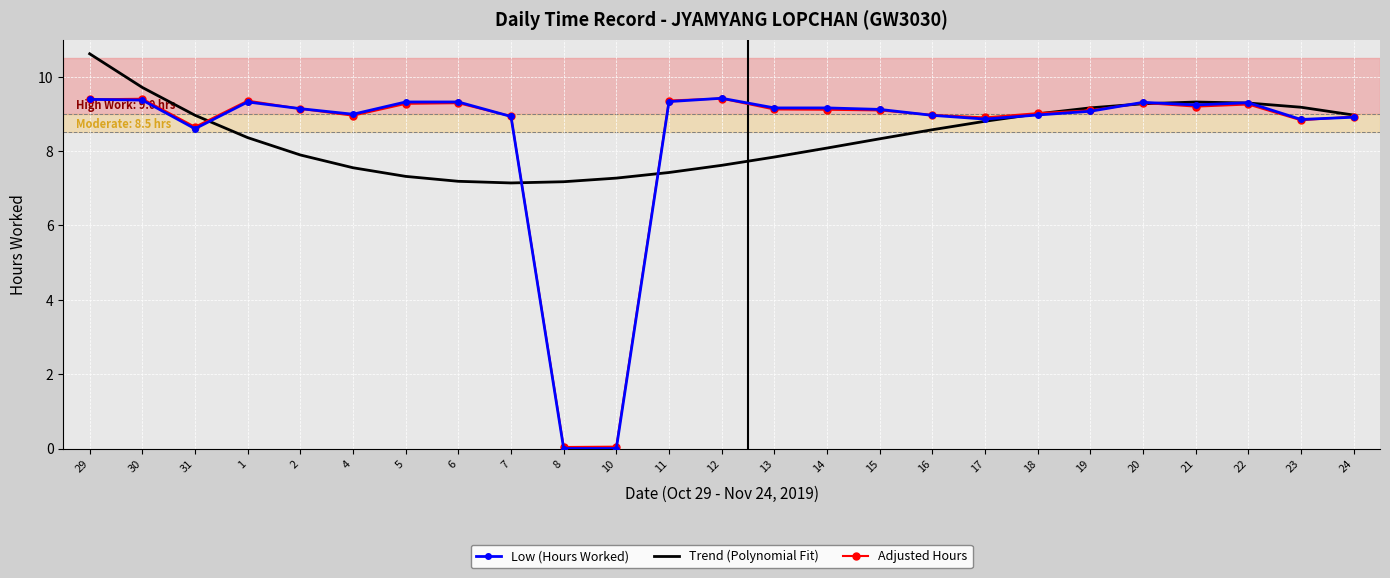

True or false: Low (Hours Worked) and Trend (Polynomial Fit) cross at least once.

True